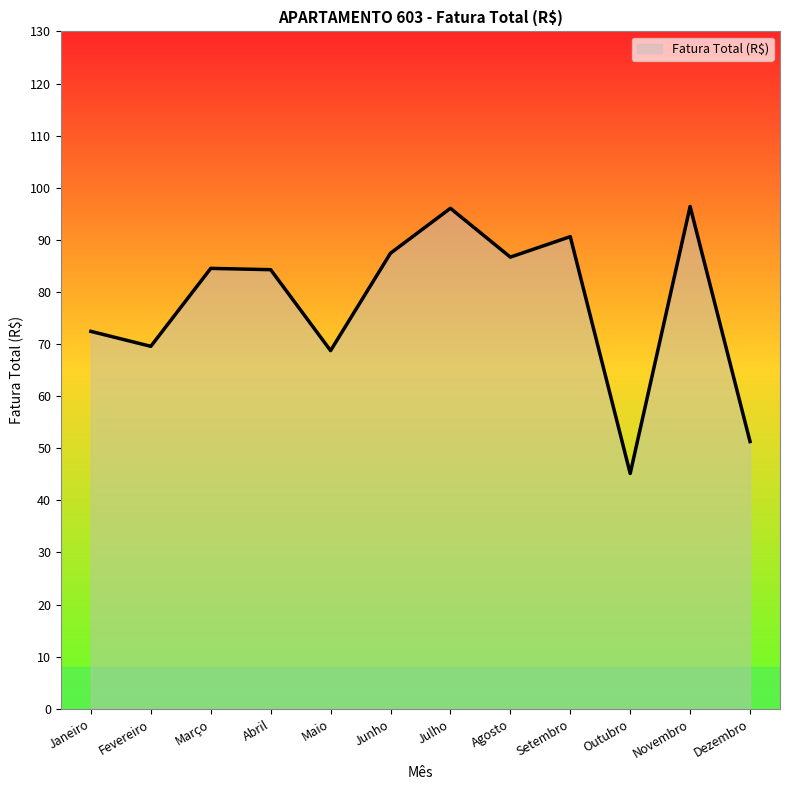

Read the value at Agosto.

86.7